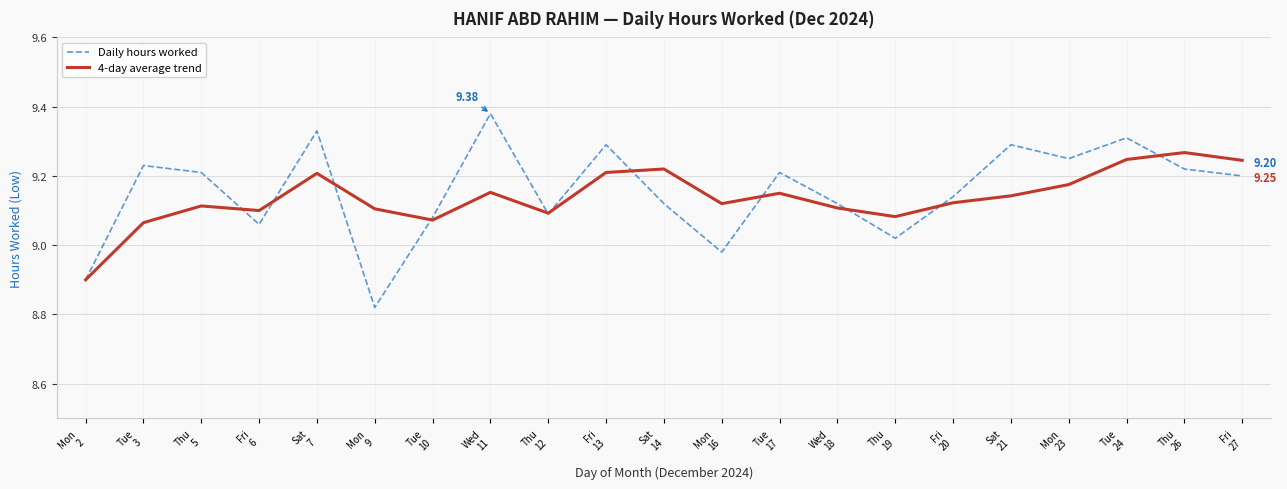

Which has a higher value, Tue
10 or Thu
19?

Tue
10